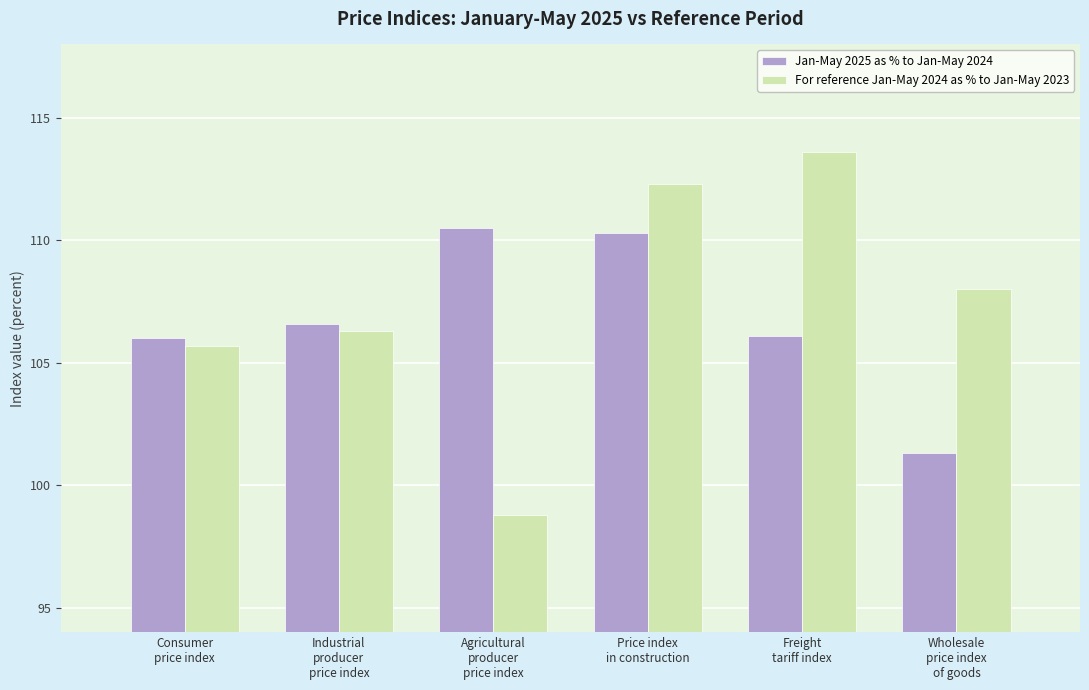

Which category has the lowest value in the For reference Jan-May 2024 as % to Jan-May 2023 series?

Agricultural
producer
price index